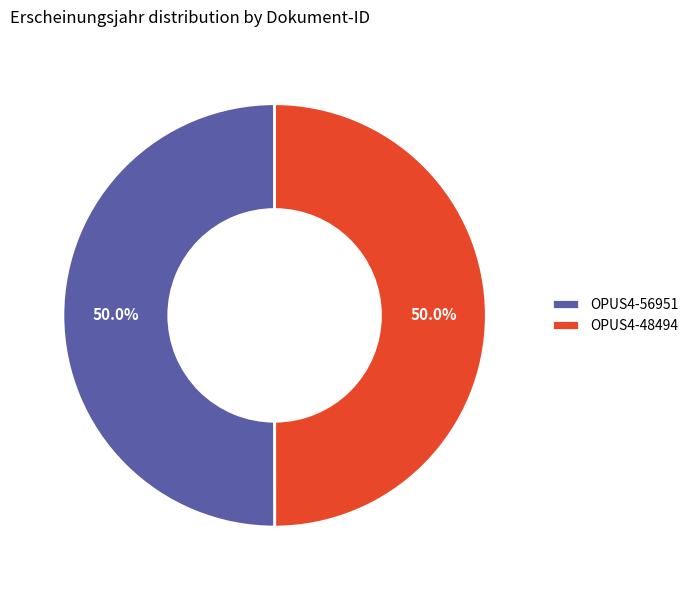

What portion of the pie excludes OPUS4-48494?

50.0%